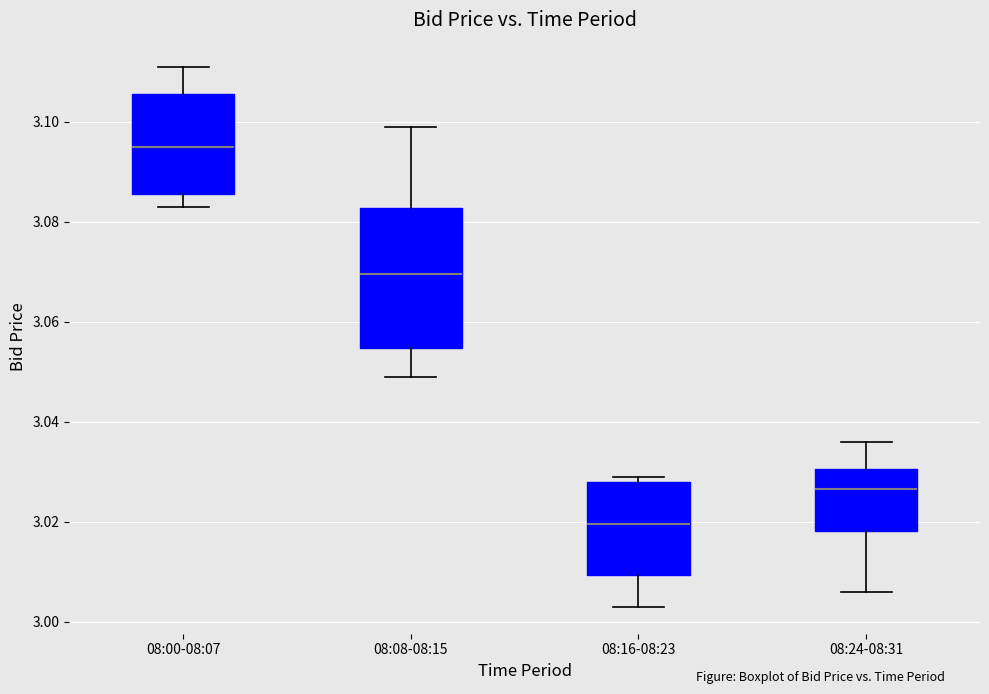

Comparing the boxes themselves (not the whiskers), which one is the tallest?

08:08-08:15